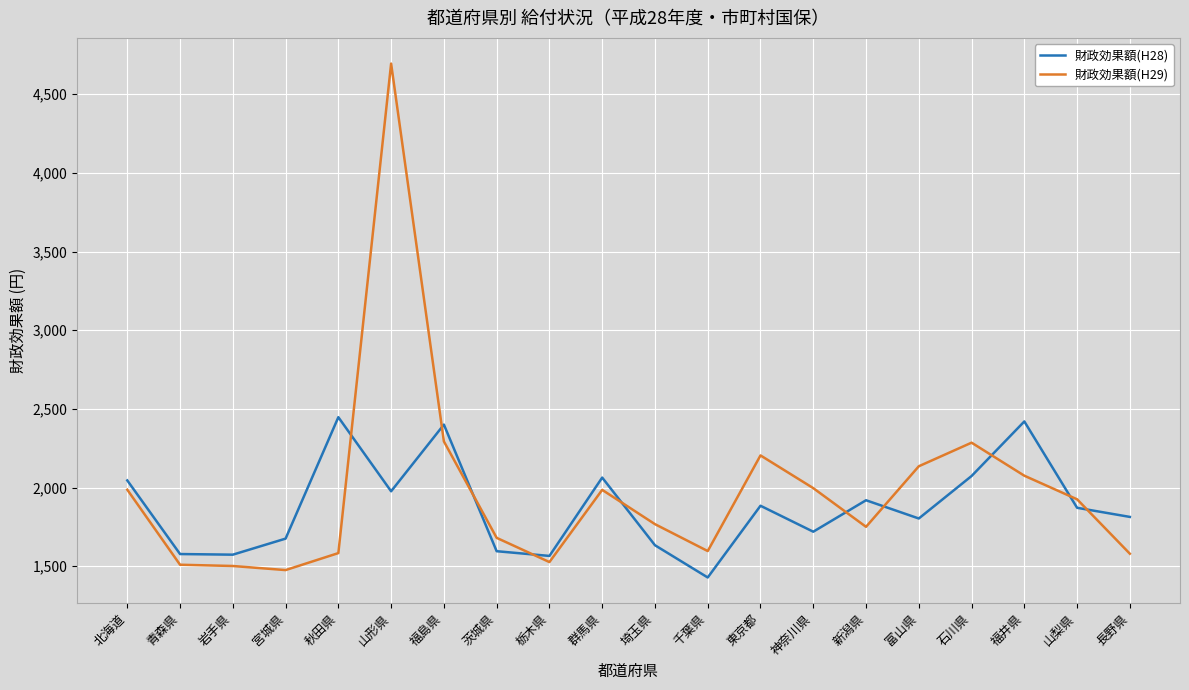

List the series in order of their overall mean, lowest first.

財政効果額(H28), 財政効果額(H29)